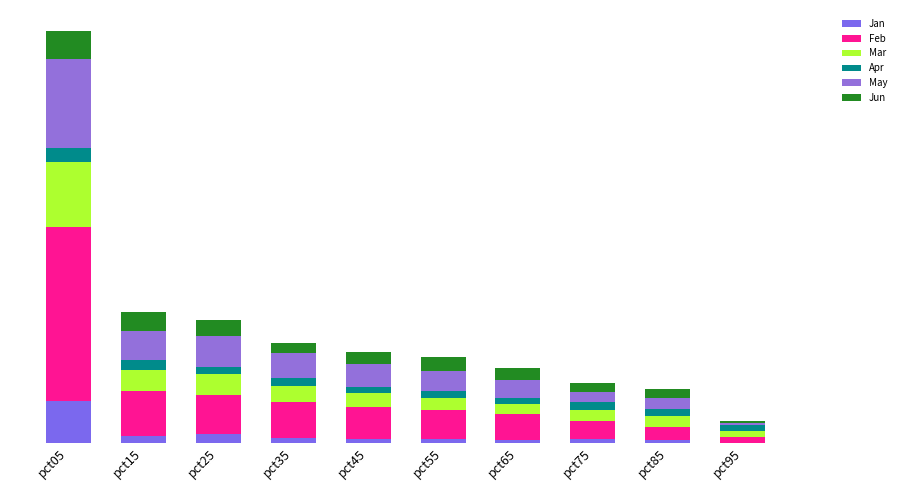

Are the bars horizontal?

No